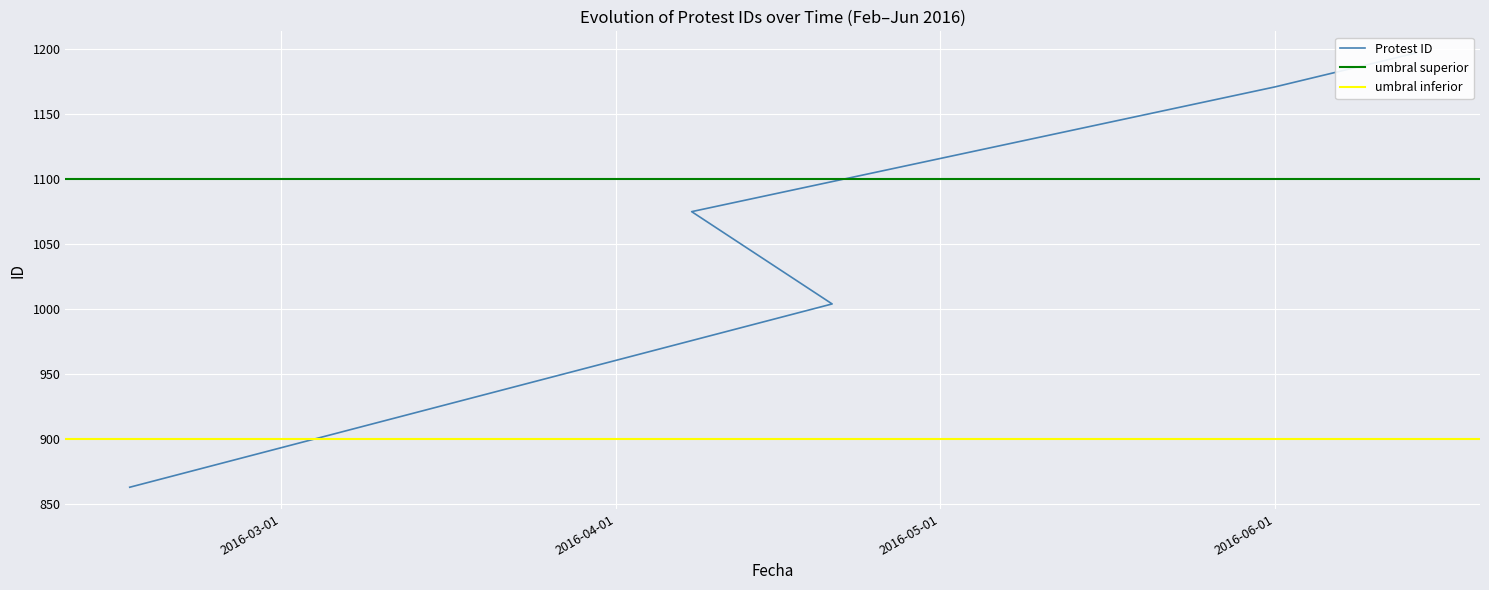

Where does the data first go above 1075?

2016-06-01